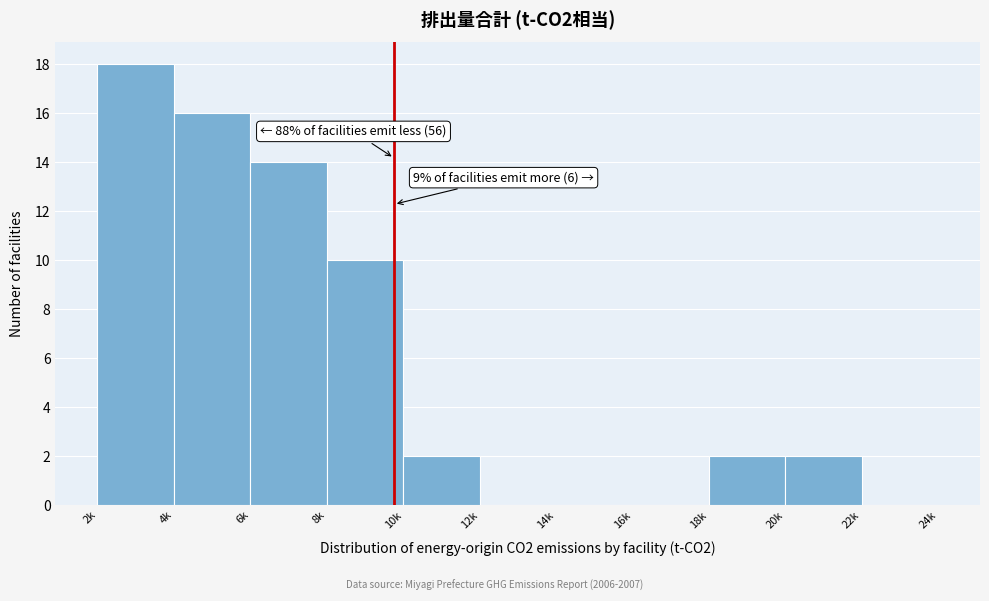

Reading left to right, list all the values displayed in this chart.

2k=18	4k=16	6k=14	8k=10	10k=2	12k=0	14k=0	16k=0	18k=2	20k=2	22k=0